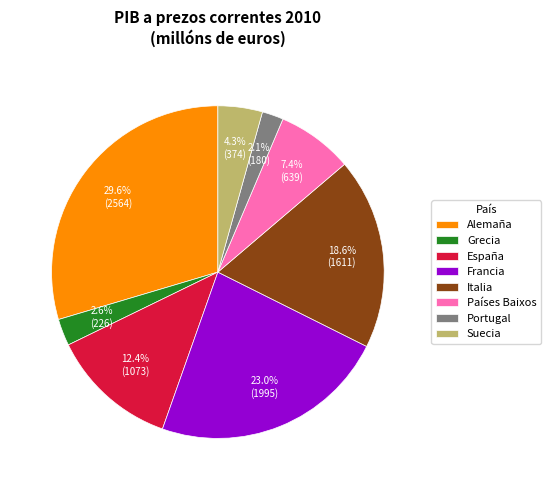

Is the sum of España and Portugal greater than half?

No